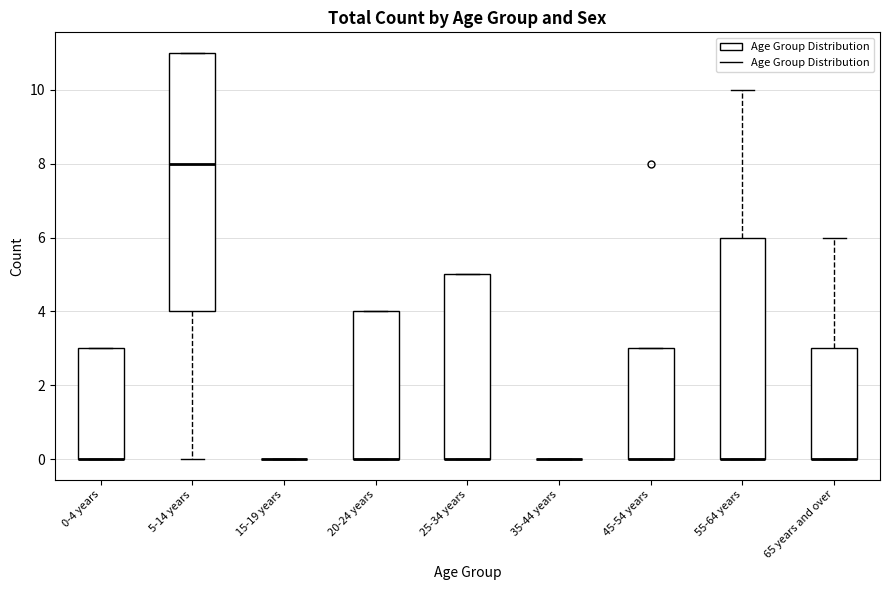

Comparing the boxes themselves (not the whiskers), which one is the tallest?

5-14 years